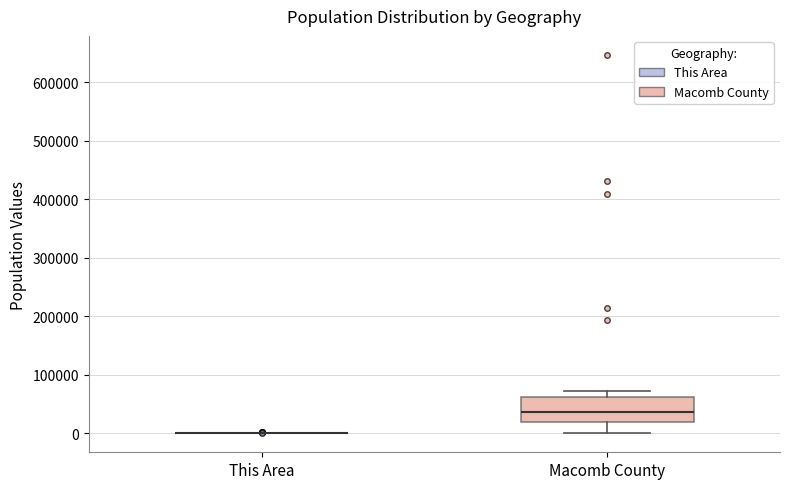

Reading left to right, transcribe this box plot: for each box, give where its median line is, the range the box spans, and where its two whiskers end, as read against the y-axis. The values are not printed on the chart, so give them approximately, as read against the axis.

This Area: box collapsed to a line at 0, whiskers 0 to 0
Macomb County: median 40000, box 20000 to 60000, whiskers 0 to 70000